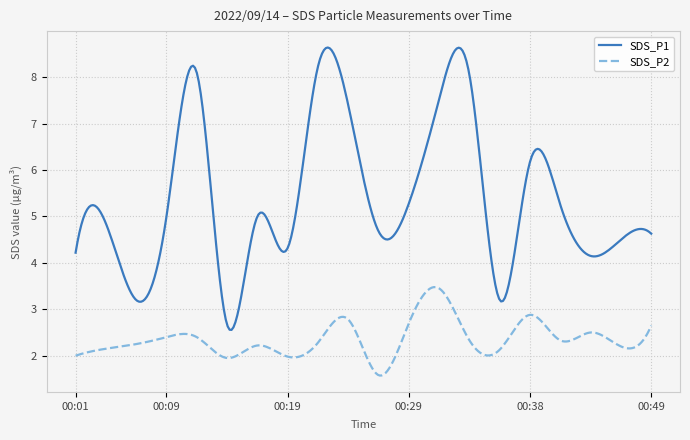

What is the greatest value displayed?

8.6